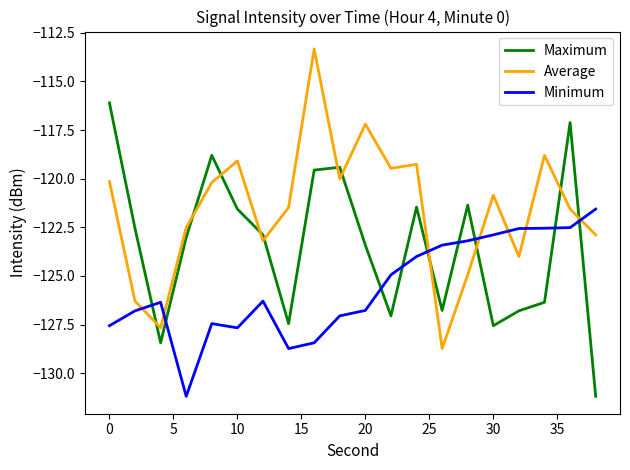

True or false: Average and Maximum cross at least once.

True